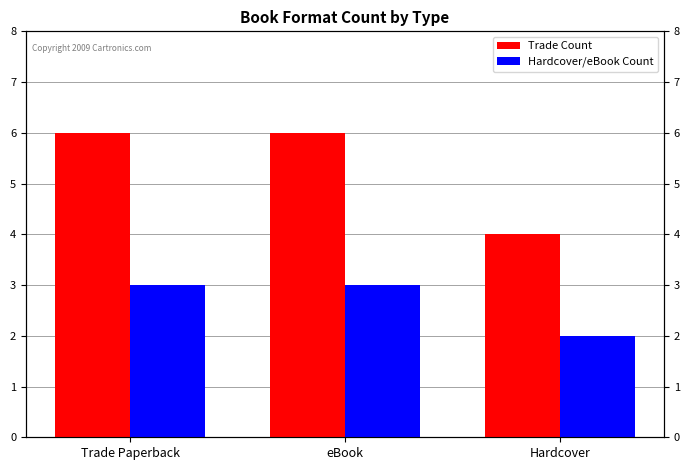

What position from the left is Hardcover?

3